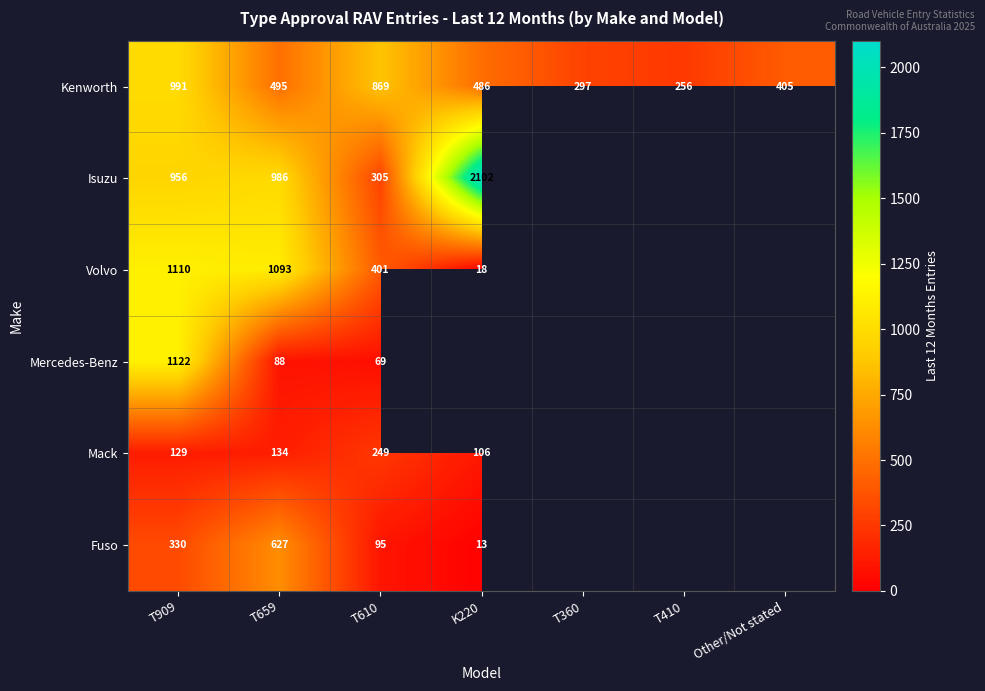

Rank the series at T659 from lowest to highest value.

Mercedes-Benz, Mack, Kenworth, Fuso, Isuzu, Volvo